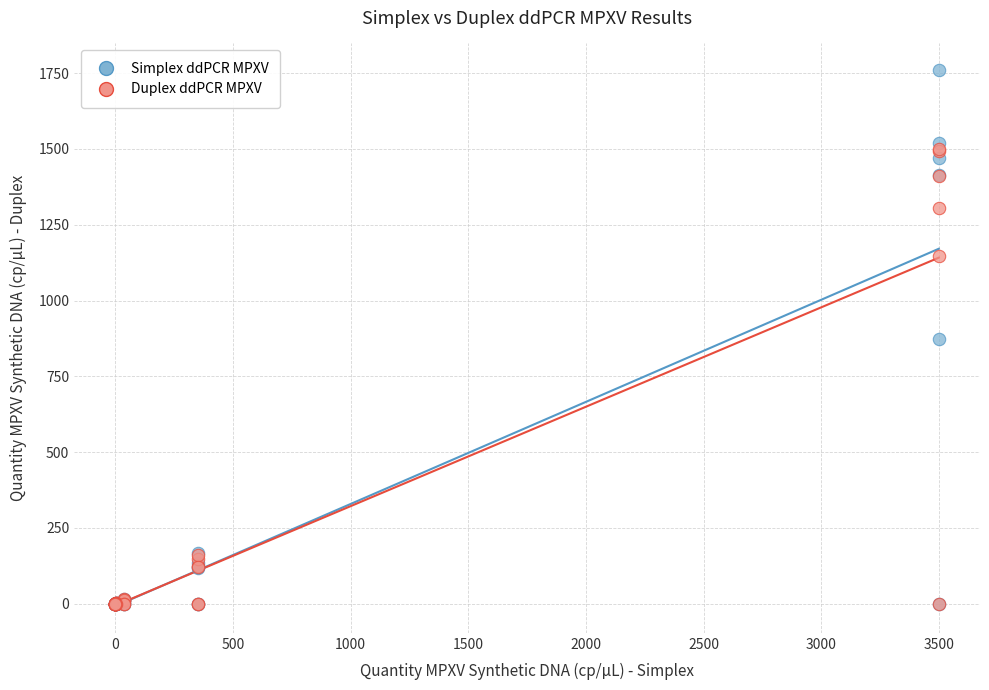

In the Duplex ddPCR MPXV series, what Y value is closest to 750?

1146.4